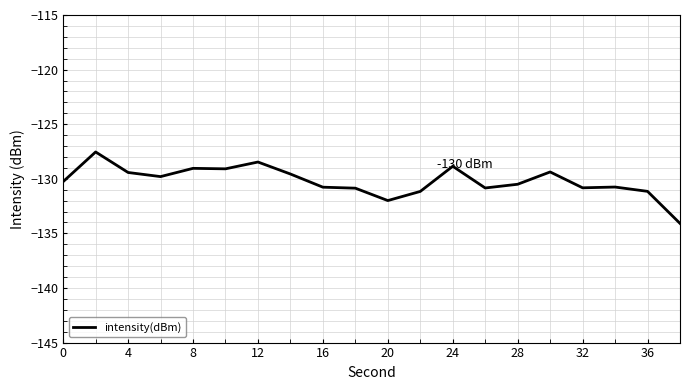

What is the smallest value displayed?

-134.1